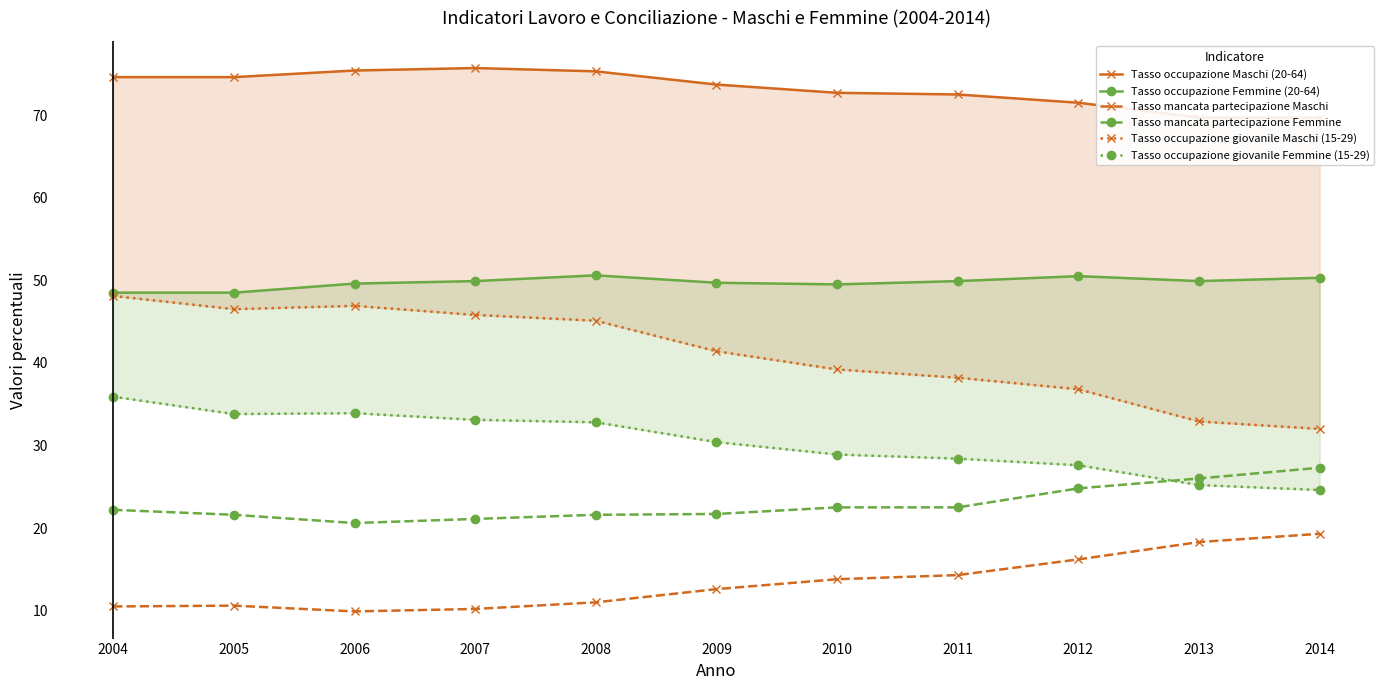

True or false: Tasso mancata partecipazione Femmine and Tasso occupazione Maschi (20-64) intersect in this chart.

False